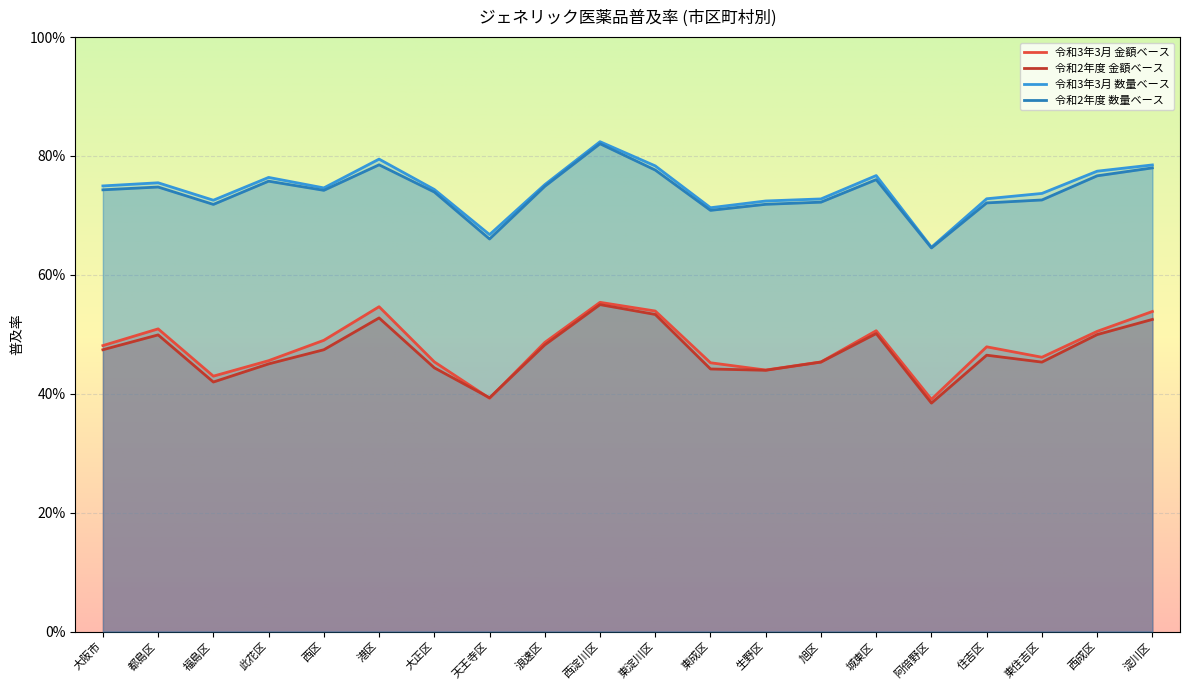

Where is 令和3年3月 数量ベース nearest to the value 0?

阿倍野区